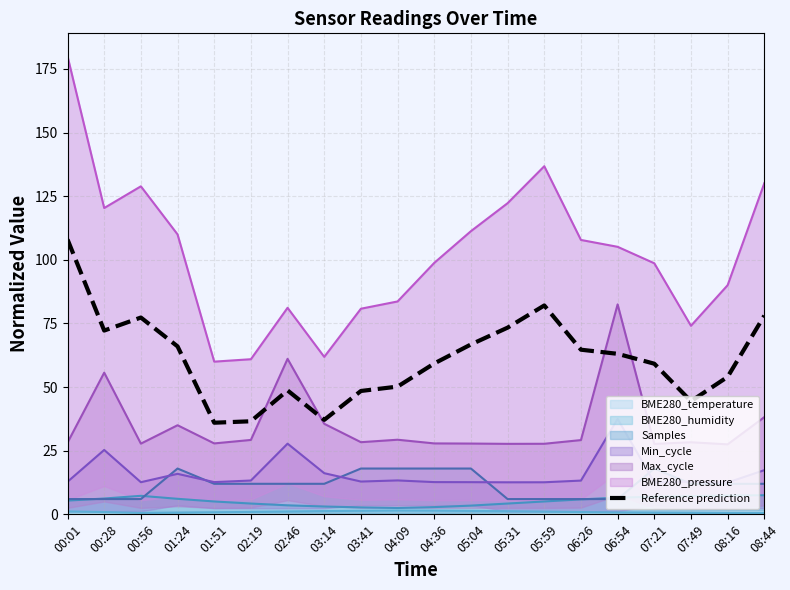

How many lines are shown in the chart?

1